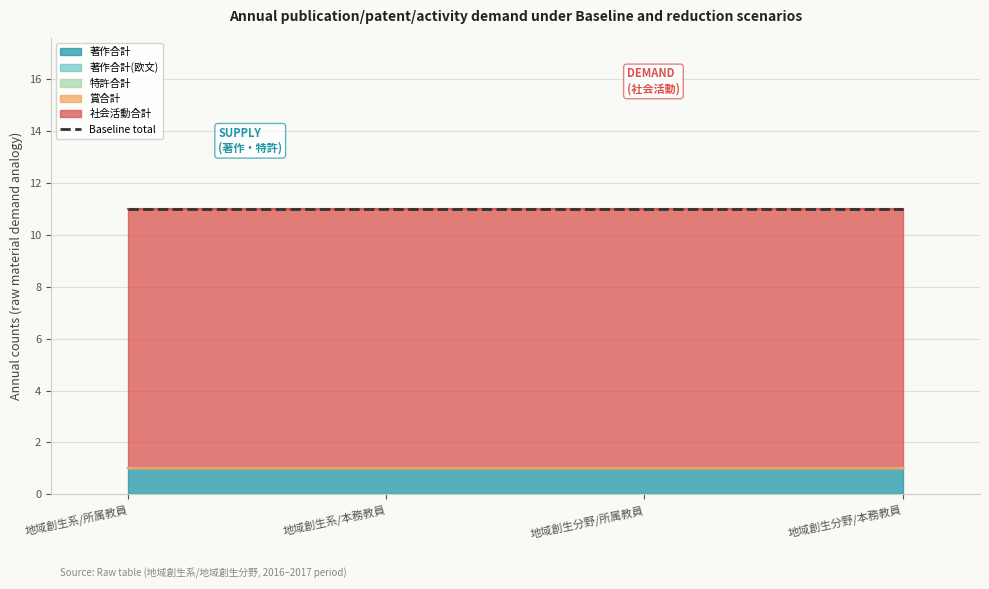

What is the difference between the highest and lowest values at 地域創生系/本務教員?

10